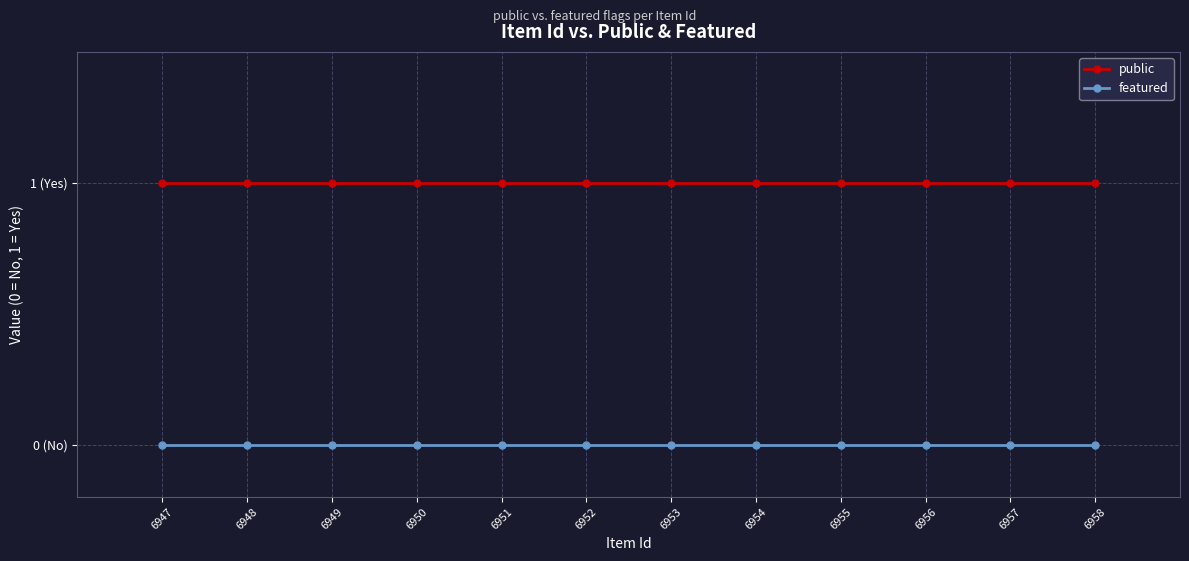

How many distinct data groups are displayed?

2